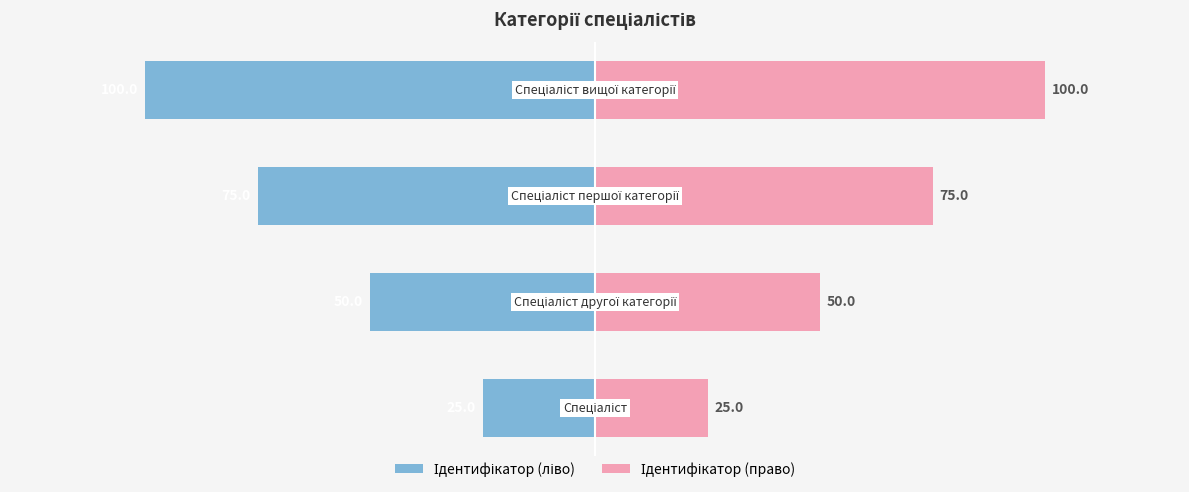

Which series changed the most between −100 and 0?

Ідентифікатор (ліво)